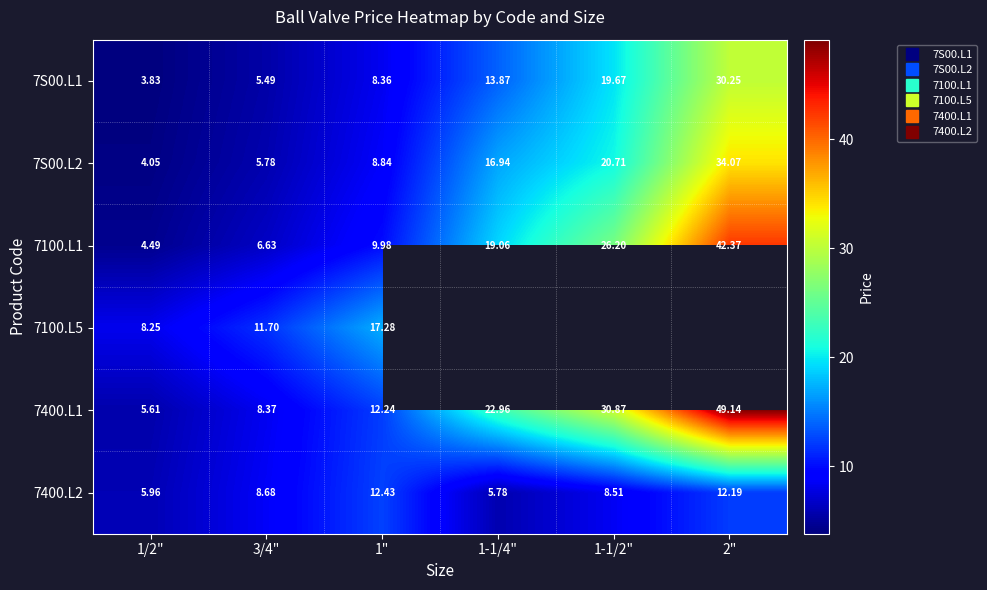

What is the sum of all 7S00.L2 values?

90.4